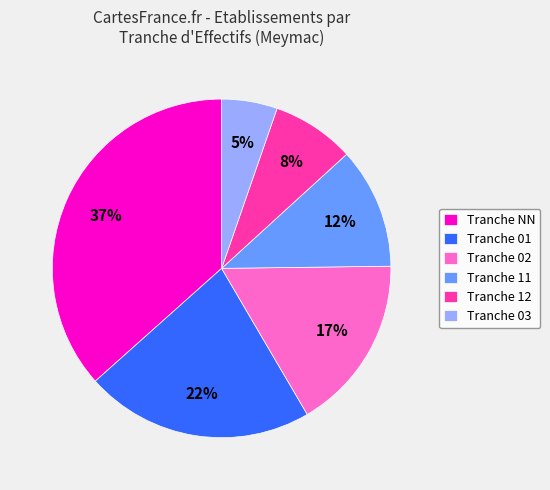

To the nearest percent, what is the combined percentage of Tranche 12 and Tranche 03?

13%